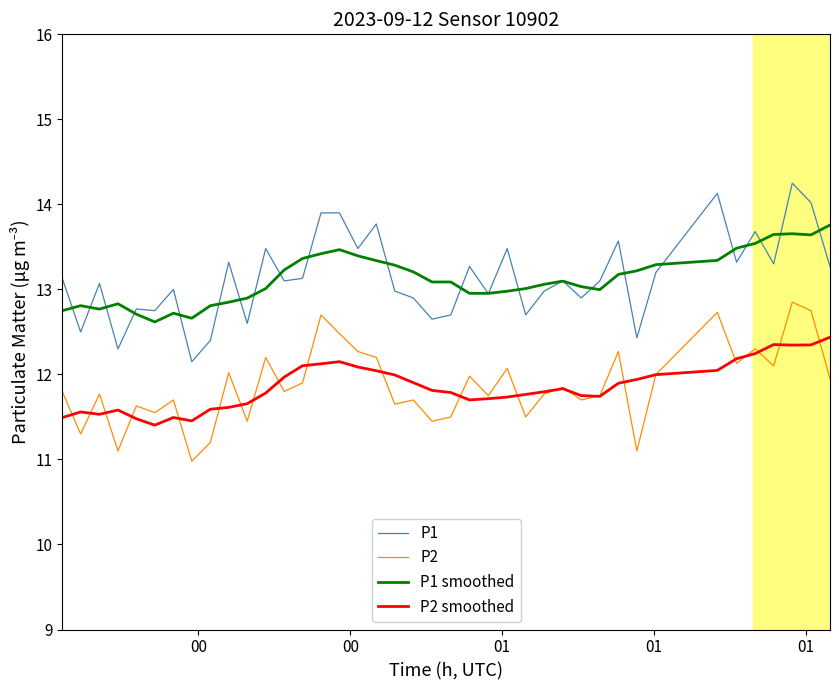

True or false: P2 smoothed and P1 intersect in this chart.

False